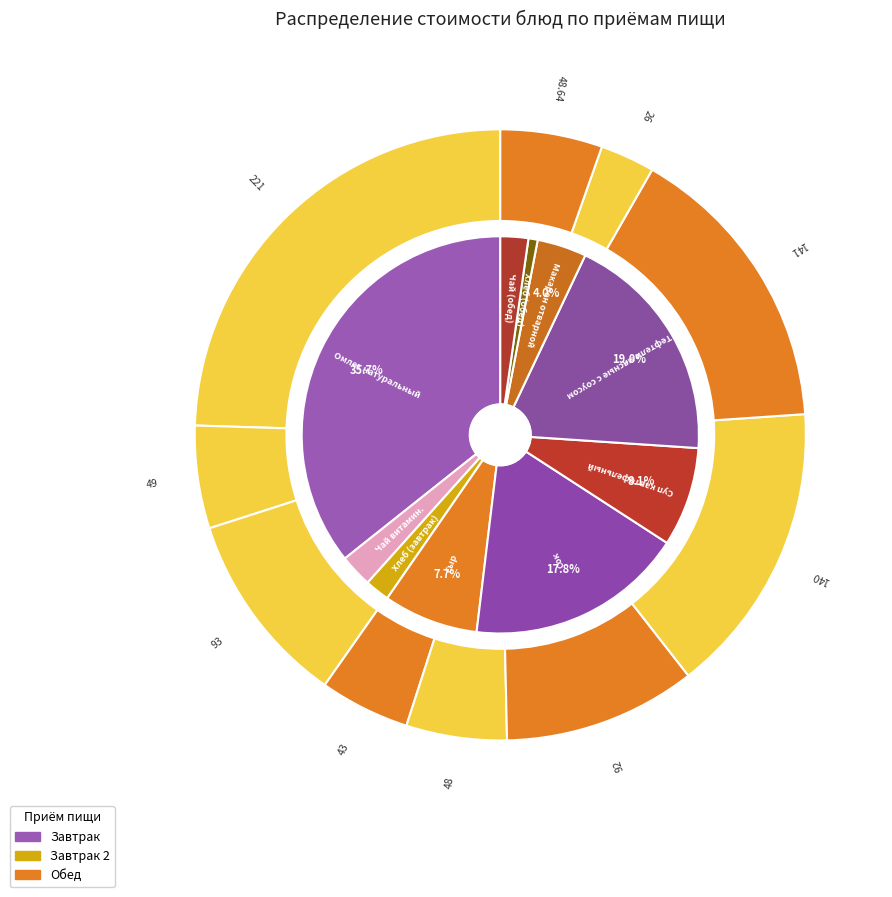

Is it true that Тефтели мясные с соусом is 34% of the pie?

False